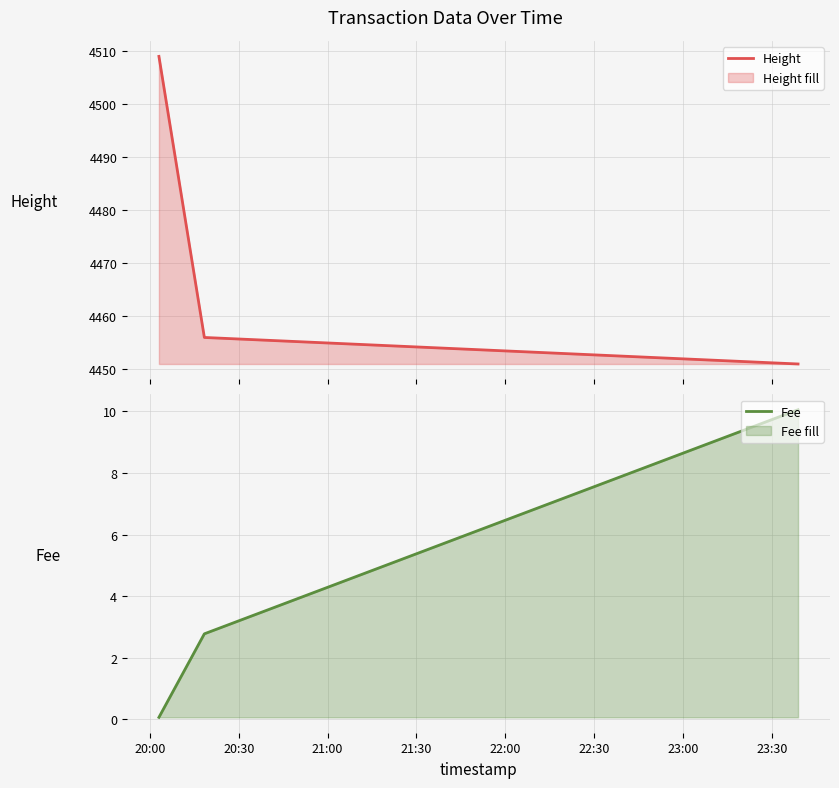

What is the lowest value of the Height series?

4451